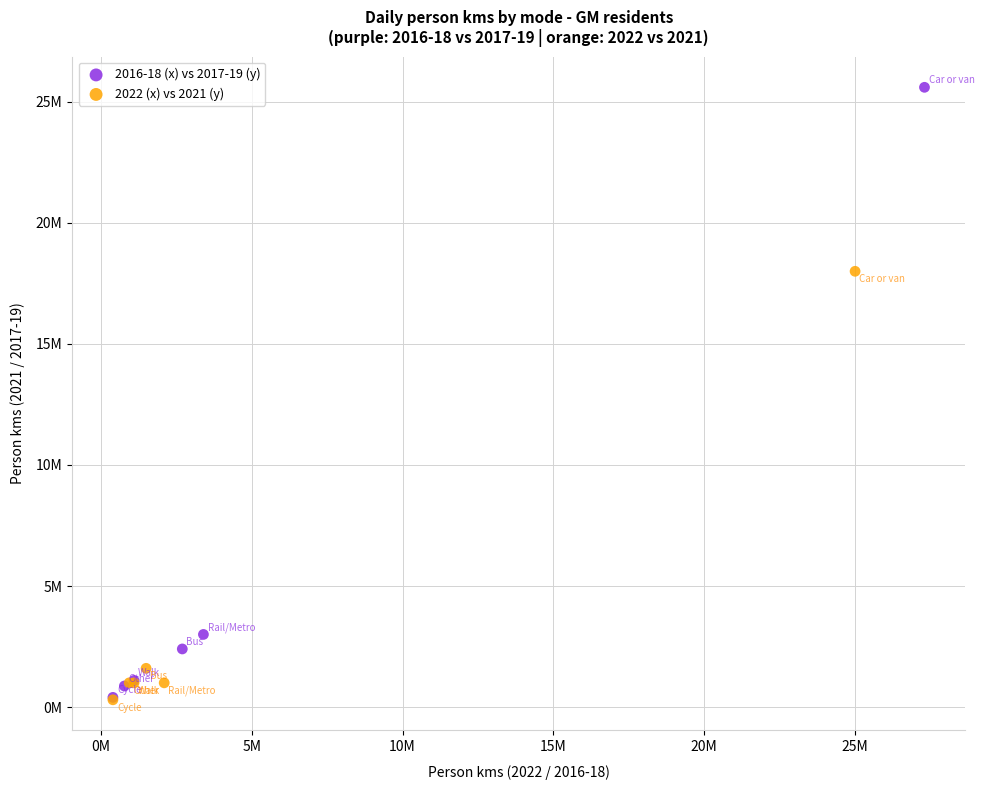

What are all the series names shown in the legend?

2016-18 (x) vs 2017-19 (y), 2022 (x) vs 2021 (y)